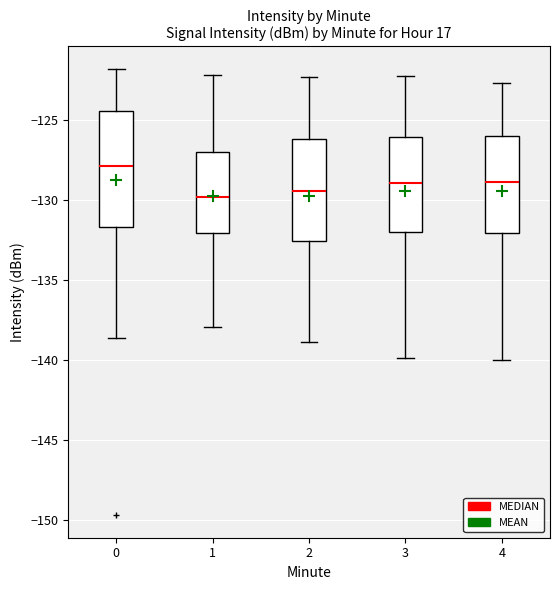

Reading left to right, read every box against the y-axis: the position of its median line, the range the box covers, and the ends of its whiskers. The values are not printed on the chart, so give them approximately, as read against the axis.

0: median -128.0, box -131.5 to -124.5, whiskers -138.5 to -122.0
1: median -130.0, box -132.0 to -127.0, whiskers -138.0 to -122.0
2: median -129.5, box -132.5 to -126.0, whiskers -139.0 to -122.5
3: median -129.0, box -132.0 to -126.0, whiskers -140.0 to -122.0
4: median -129.0, box -132.0 to -126.0, whiskers -140.0 to -122.5